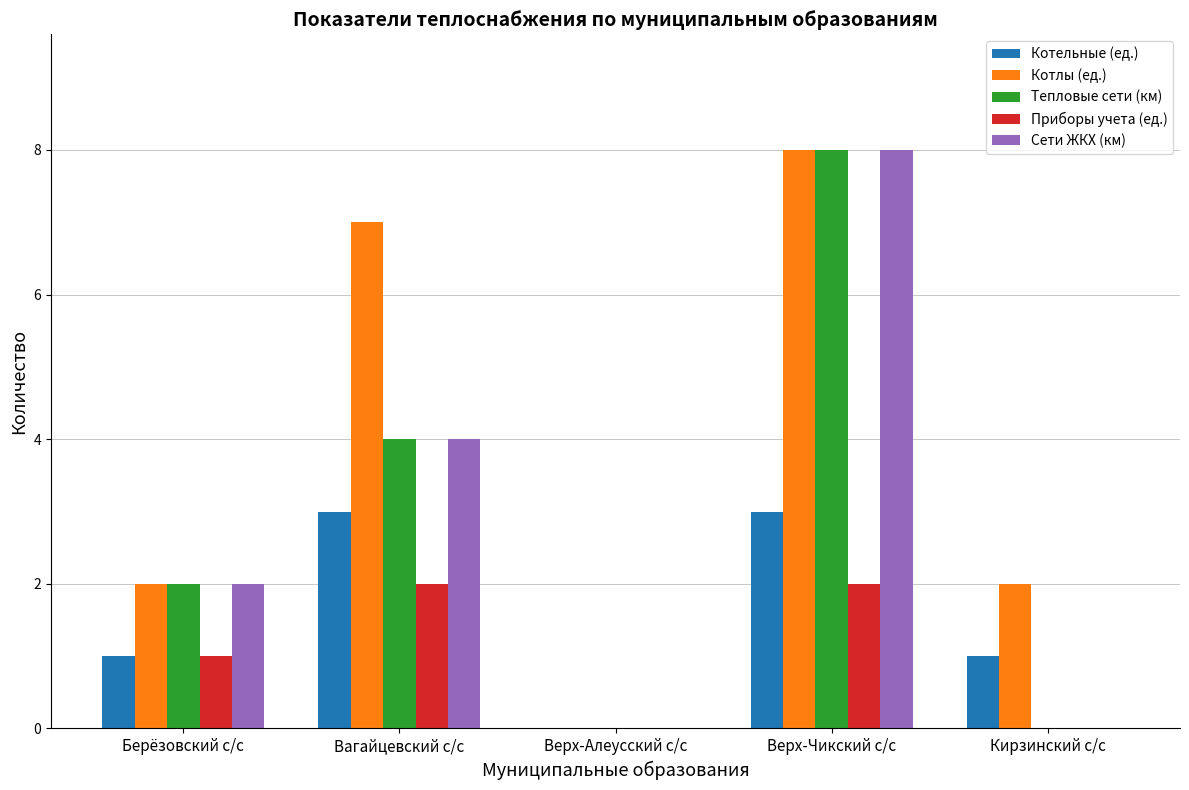

The value of Тепловые сети (км) at Верх-Алеусский с/с is 0. True or false?

True